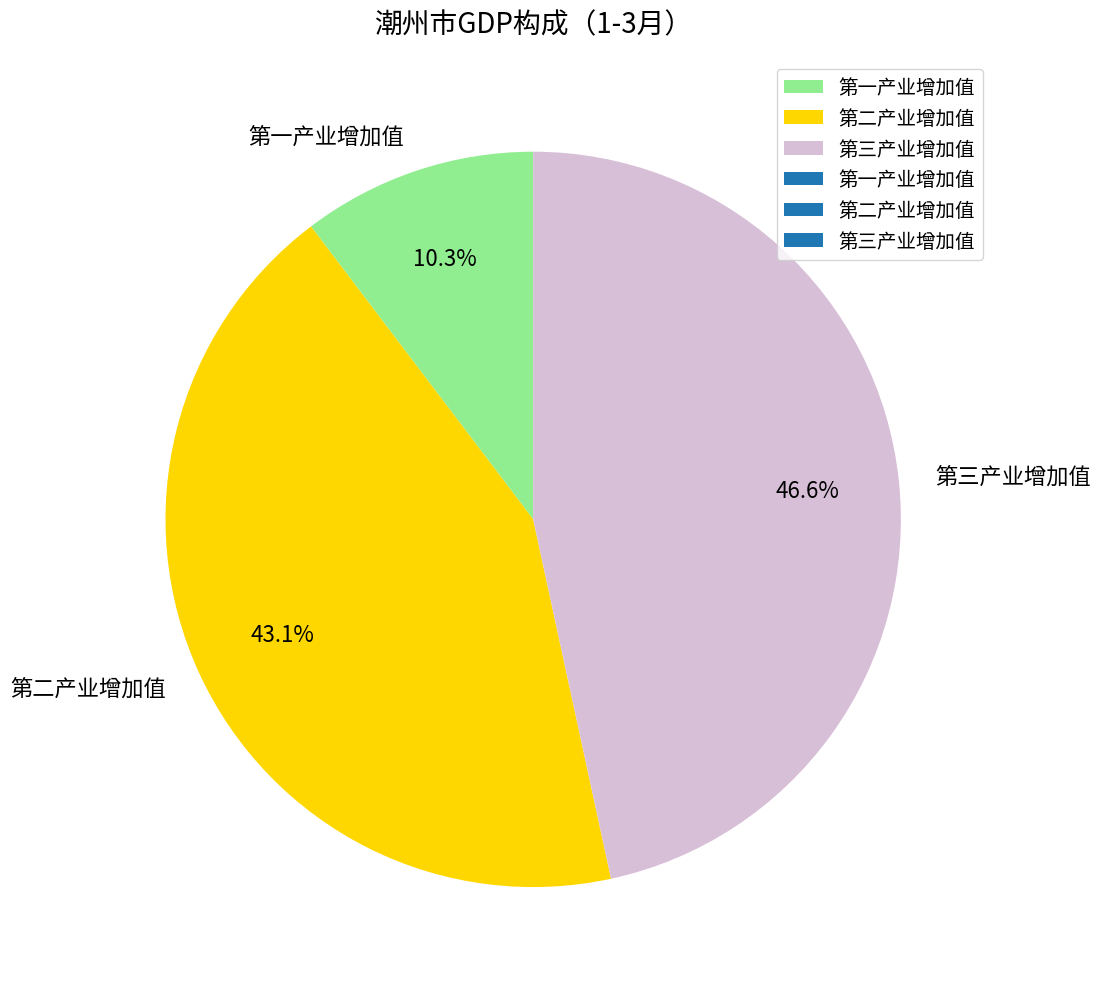

Is there any slice that represents more than half of the pie?

No